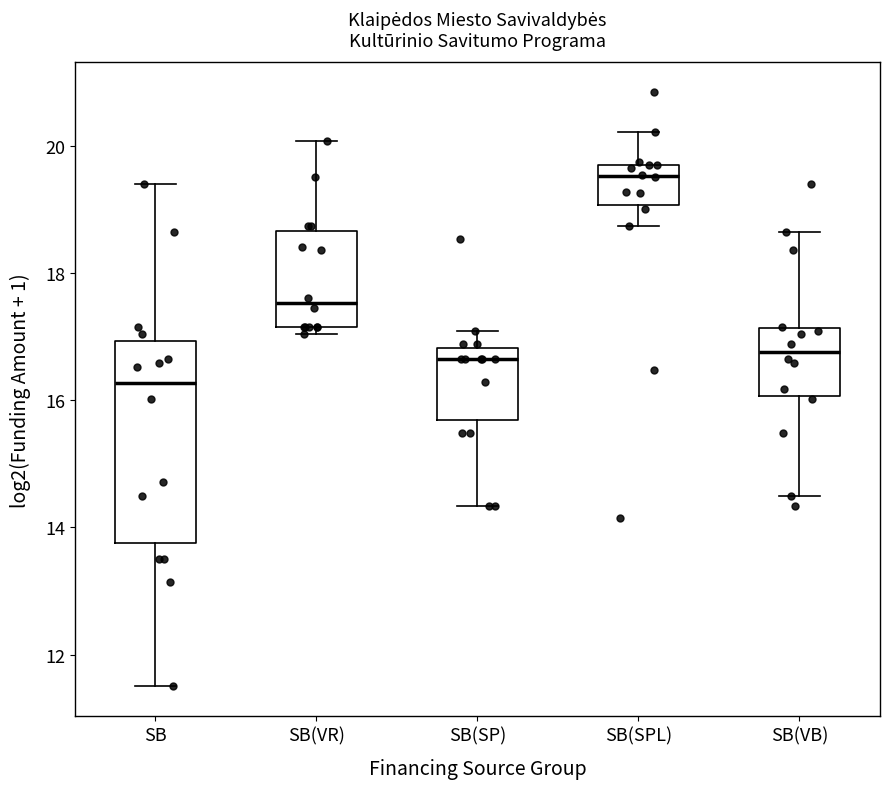

Reading left to right, read every box against the y-axis: the position of its median line, the range the box covers, and the ends of its whiskers. The values are not printed on the chart, so give them approximately, as read against the axis.

SB: median 16.2, box 13.8 to 17.0, whiskers 11.6 to 19.4
SB(VR): median 17.6, box 17.2 to 18.6, whiskers 17.0 to 20.0
SB(SP): median 16.6, box 15.6 to 16.8, whiskers 14.4 to 17.0
SB(SPL): median 19.6 (just below the box's upper edge), box 19.0 to 19.6, whiskers 18.8 to 20.2
SB(VB): median 16.8, box 16.0 to 17.2, whiskers 14.6 to 18.6